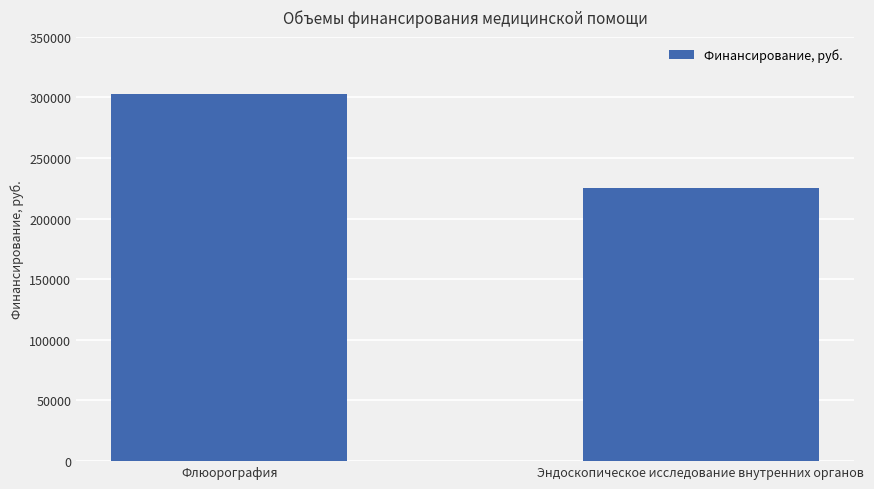

True or false: the data shows 303074 at Флюорография.

True